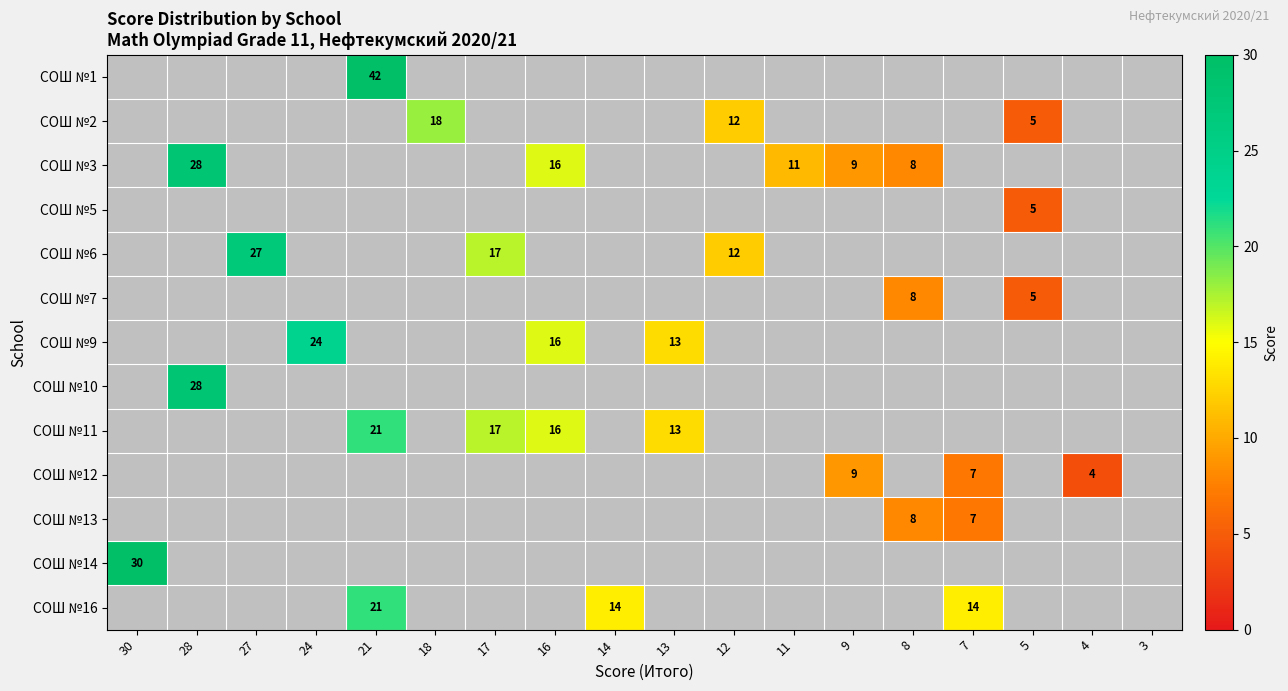

Is it true that СОШ №13 equals 14 at 8?

False